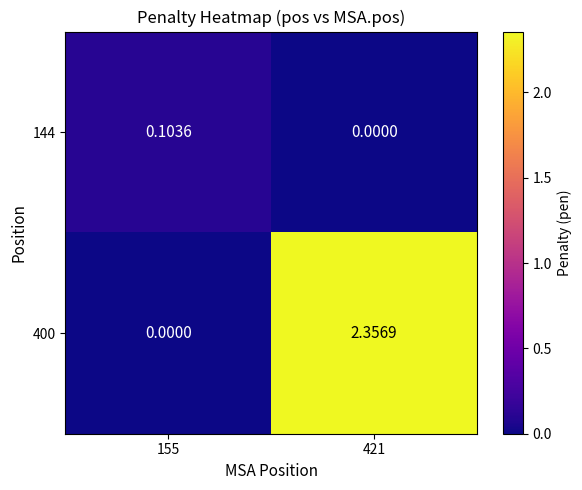

Is the value of 144 at 155 greater than the value of 400 at 155?

Yes